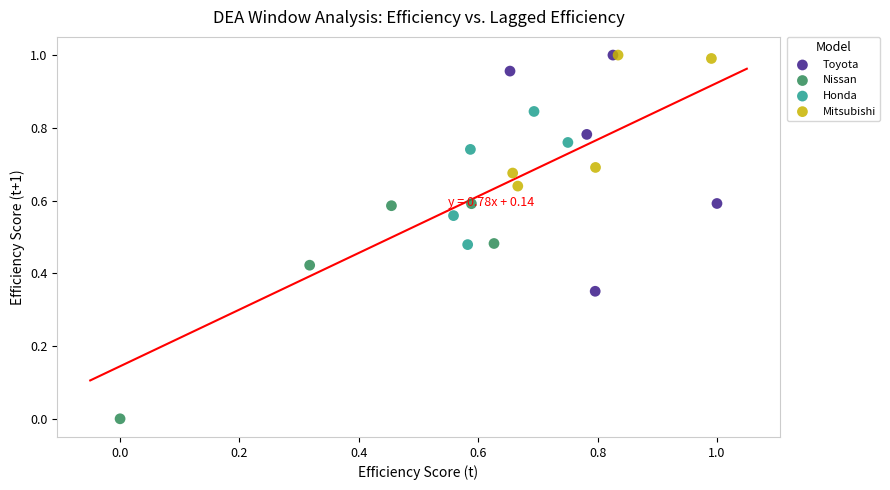

Which series has the widest spread of Y values?

Toyota